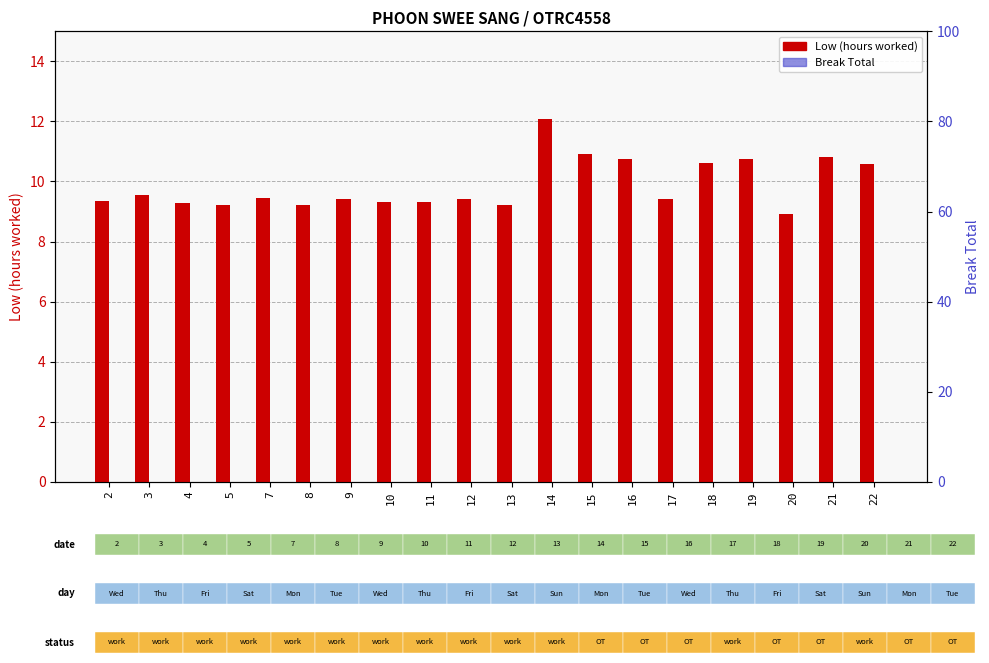

Rank the series at 2 from highest to lowest value.

Low (hours worked), Break Total